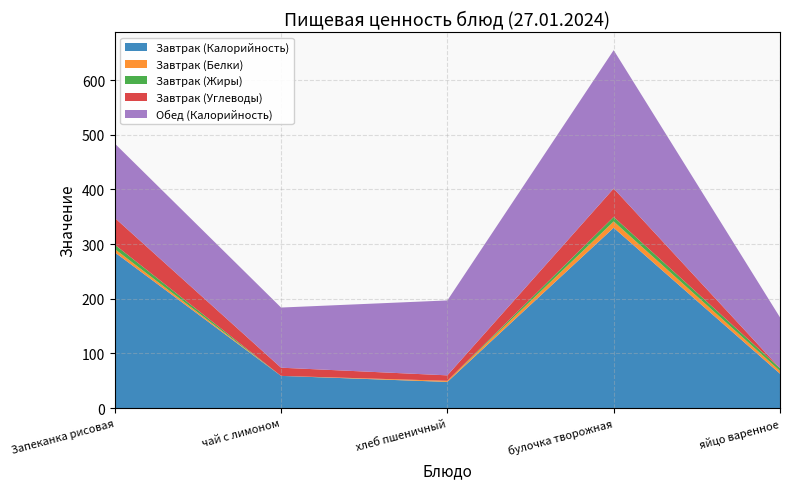

Reading right to left, what are all the values shown in this chart?

Завтрак (Калорийность): яйцо варенное=63.0	булочка творожная=329.9	хлеб пшеничный=48.0	чай с лимоном=59.0	Запеканка рисовая=285.0
Завтрак (Белки): яйцо варенное=5.0	булочка творожная=11.6	хлеб пшеничный=2.0	чай с лимоном=0.0	Запеканка рисовая=6.0
Завтрак (Жиры): яйцо варенное=5.0	булочка творожная=8.2	хлеб пшеничный=0.0	чай с лимоном=0.0	Запеканка рисовая=8.0
Завтрак (Углеводы): яйцо варенное=0.0	булочка творожная=52.0	хлеб пшеничный=10.0	чай с лимоном=15.0	Запеканка рисовая=49.0
Обед (Калорийность): яйцо варенное=93.0	булочка творожная=253.0	хлеб пшеничный=137.0	чай с лимоном=110.0	Запеканка рисовая=136.0